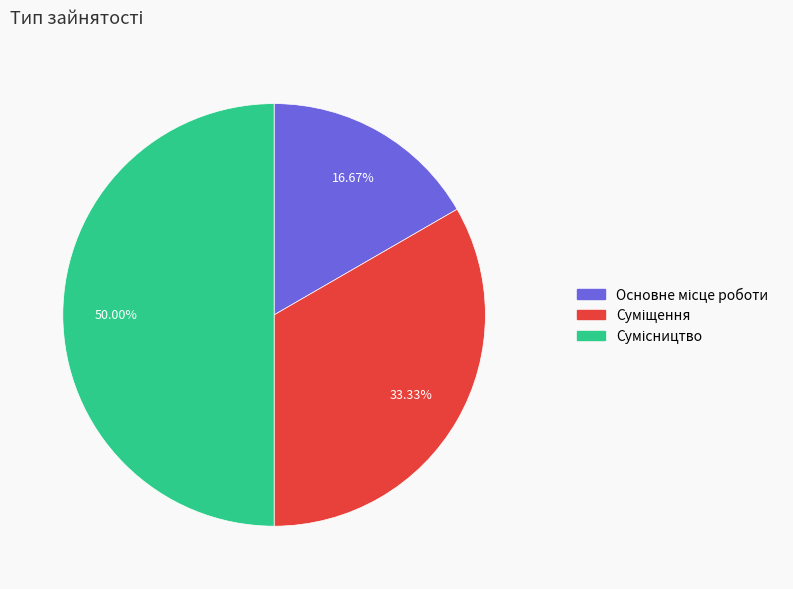

Count the number of slices in the pie.

3